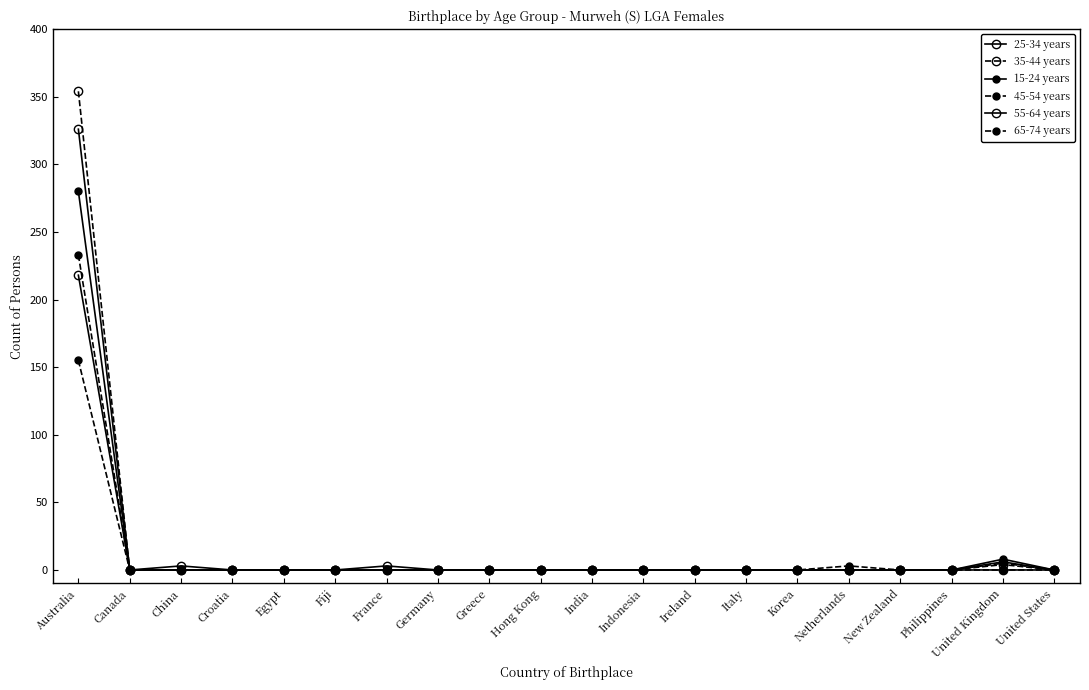

Which has a higher value, Australia or Croatia?

Australia